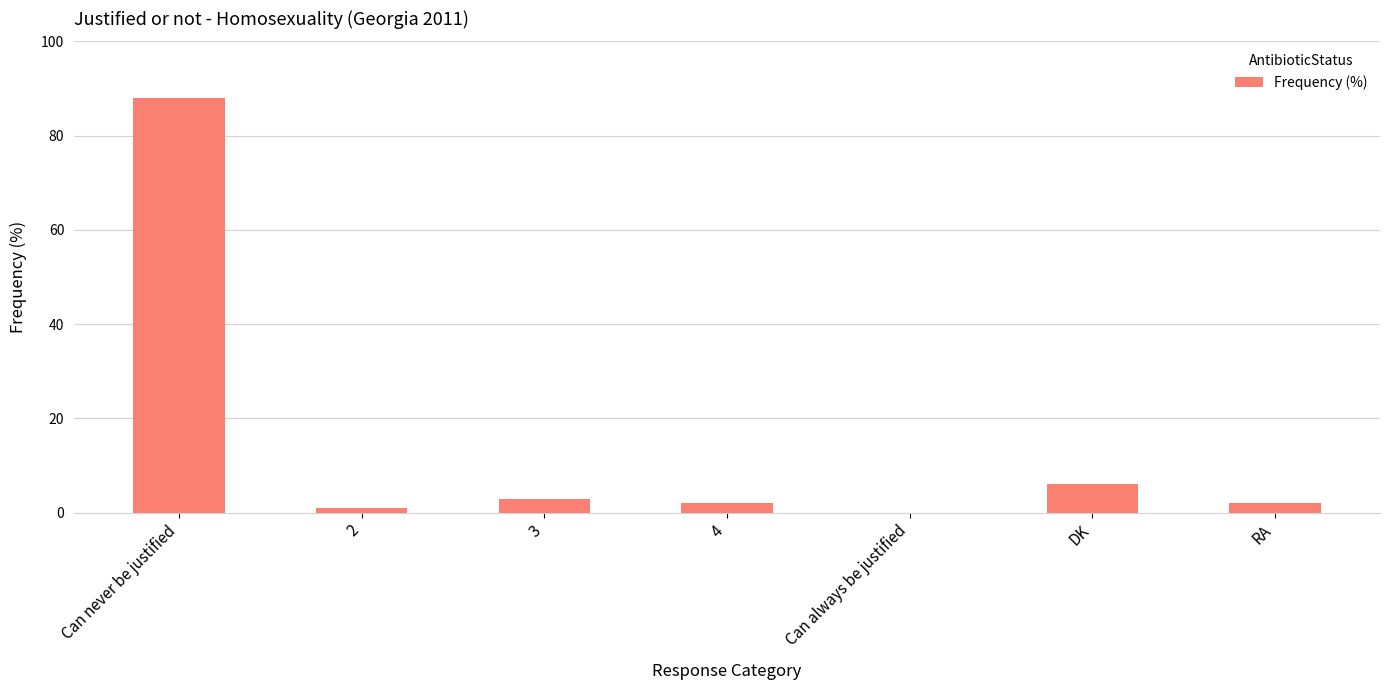

What is the sum of all values?

102